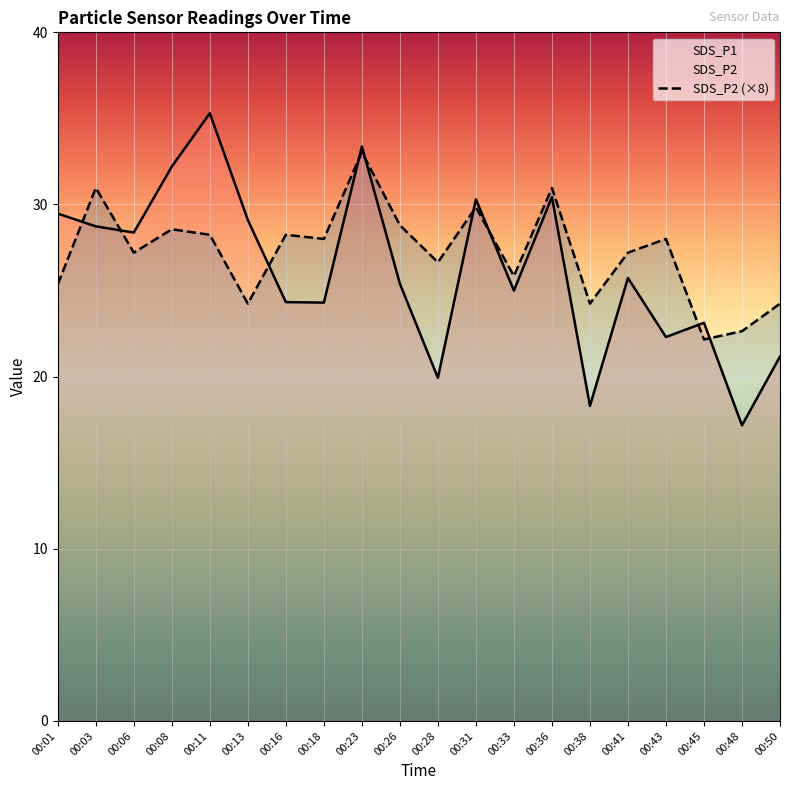

At 00:11, list the series in order from smallest to largest.

SDS_P2 (×8), SDS_P1